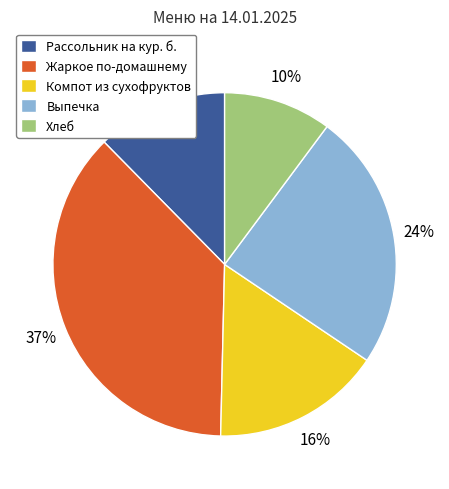

Count the number of slices in the pie.

5